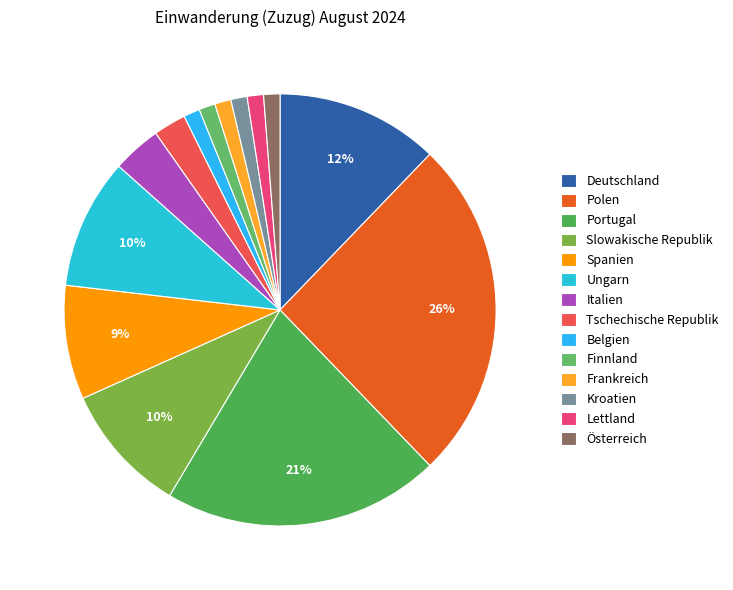

The Kroatien slice represents 1% of the pie. True or false?

True